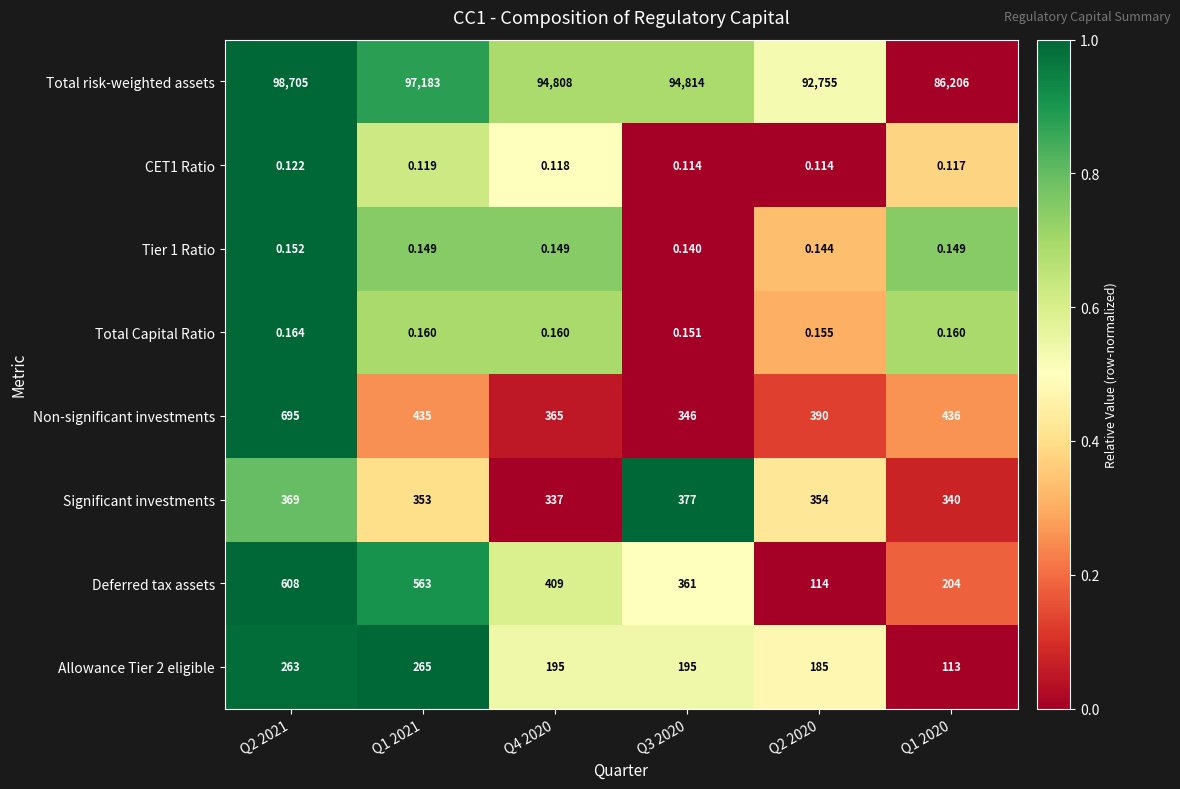

Is the value of Total Capital Ratio at Q3 2020 greater than the value of Deferred tax assets at Q4 2020?

No